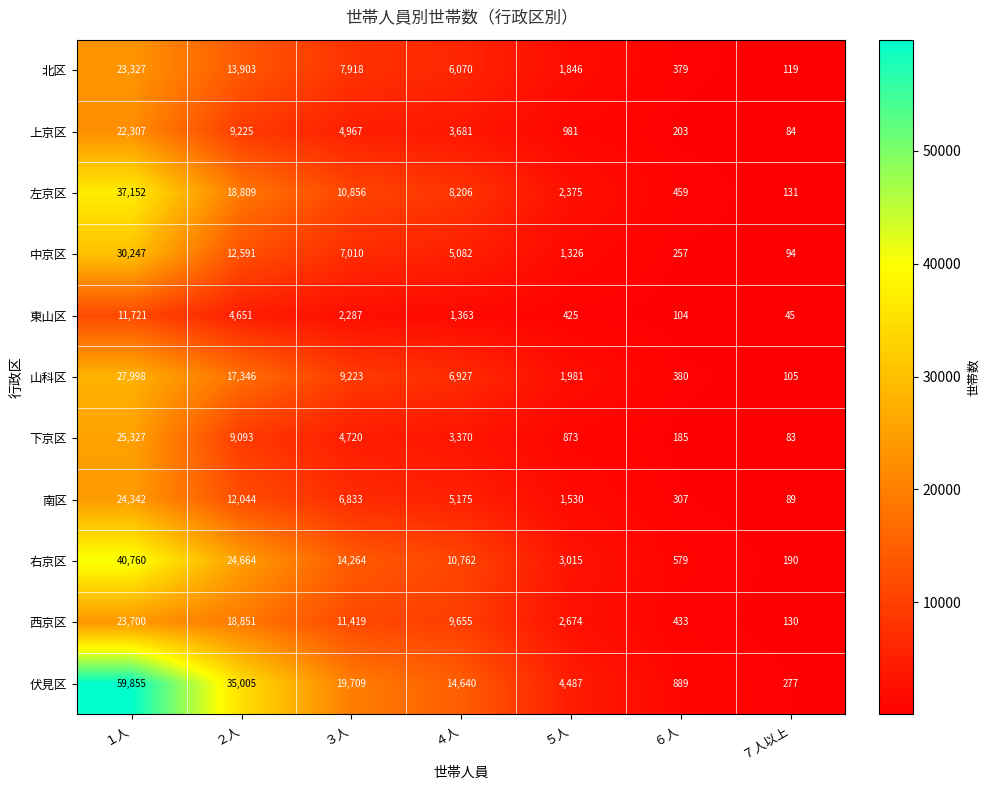

Which series has the largest range (max minus min)?

伏見区